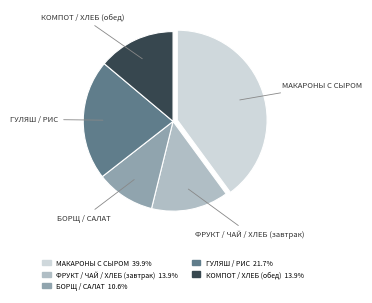

How many slices are in this pie chart?

5